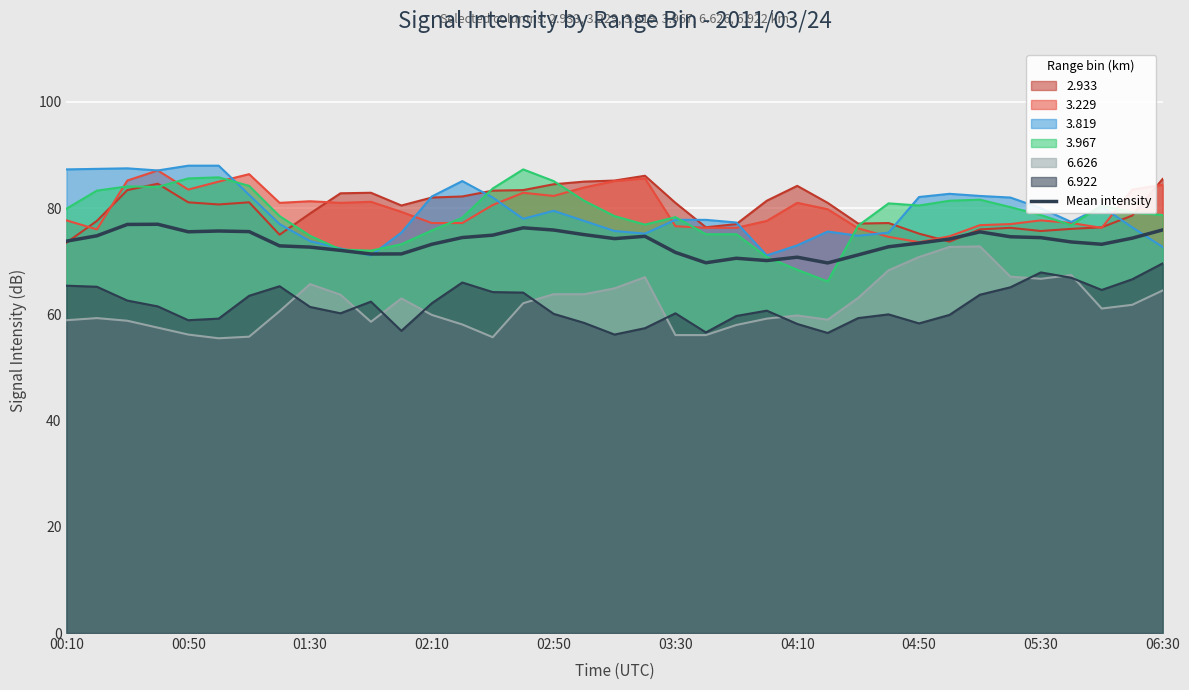

Count the number of values greater than 74.

19